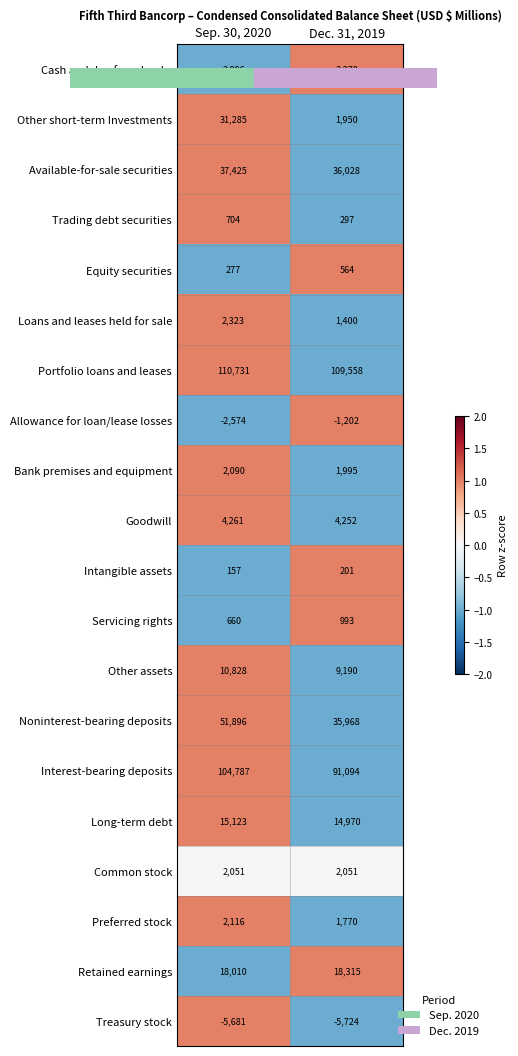

Read the Preferred stock value at Dec. 31, 2019, to the nearest 10.

1770